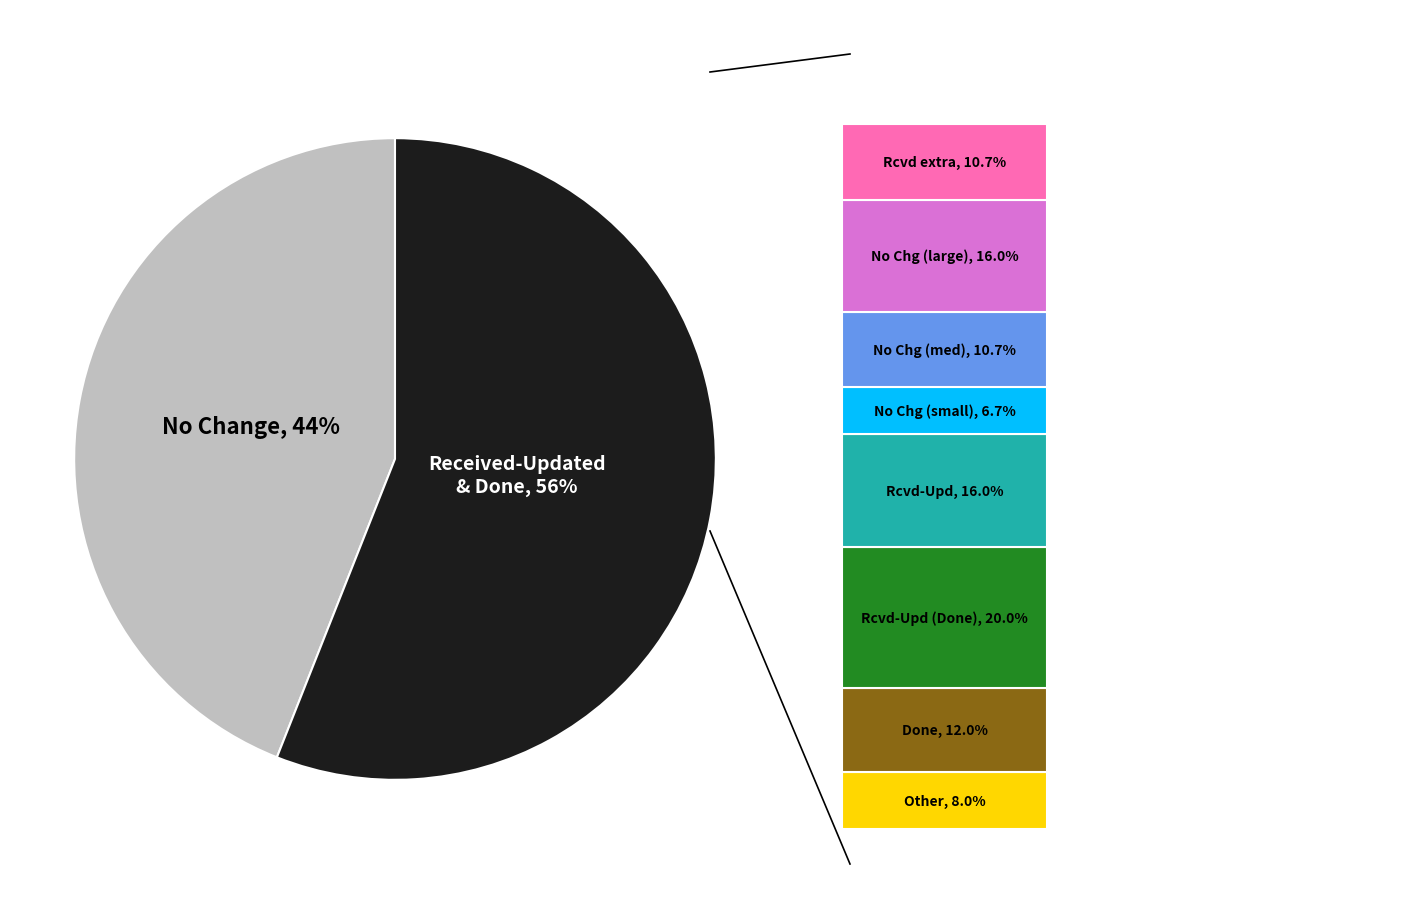

Is there any slice that represents more than half of the pie?

Yes